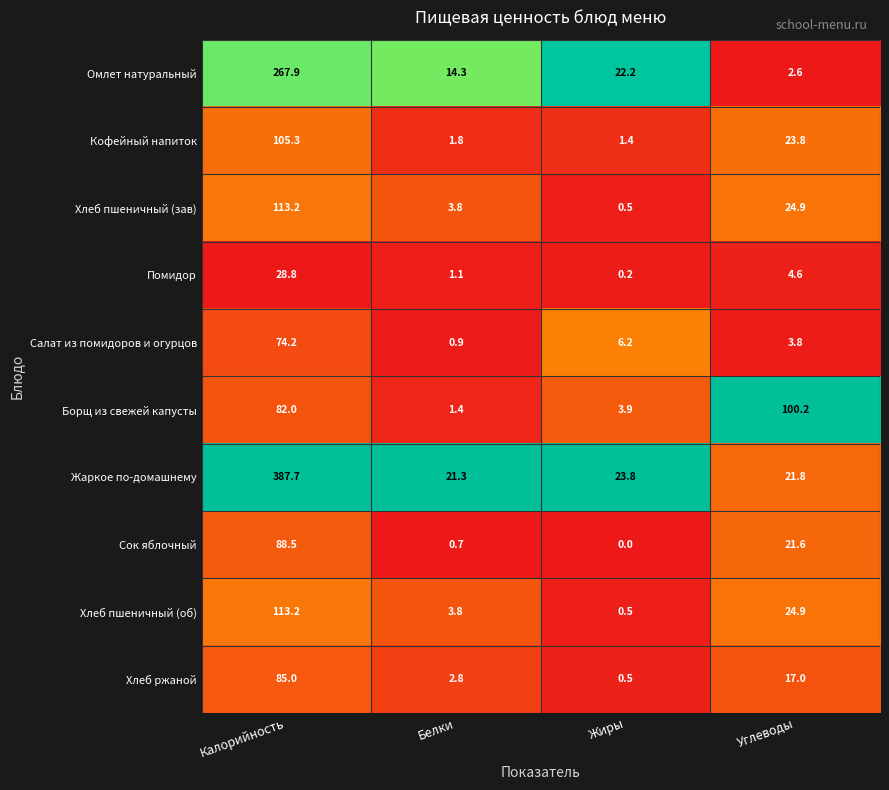

The value of Жаркое по-домашнему at Углеводы is 7.3. True or false?

False